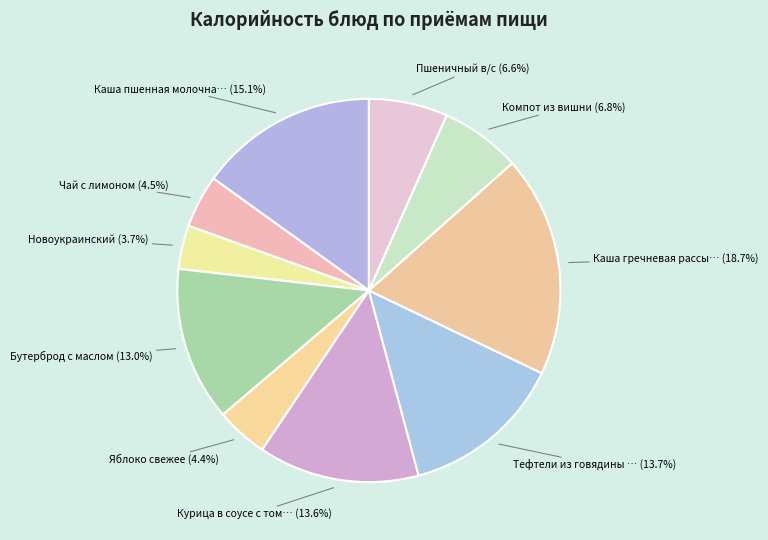

Which category has the biggest portion of the pie?

Каша гречневая рассыпчатая